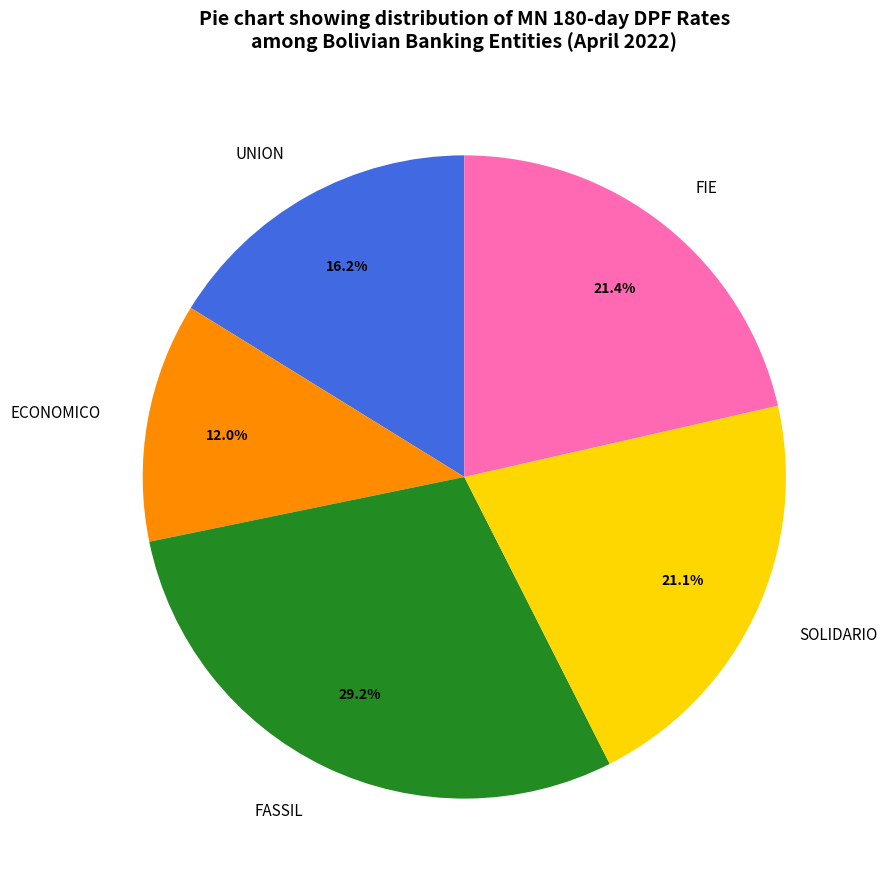

What percentage do UNION and FIE together represent?

37.6%